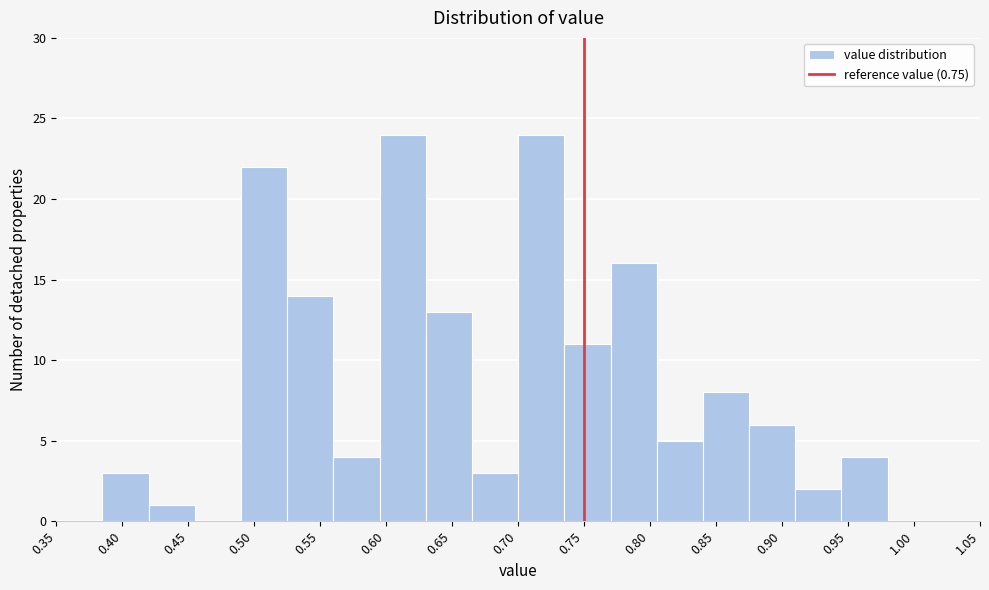

Reading left to right, list every bar in this chart as the range it spans on the x-axis followed by its height. The values are not printed on the chart, so give them approximately, as read against the axis.

0.350 to 0.385: 0
0.385 to 0.420: 3
0.420 to 0.455: 1
0.455 to 0.490: 0
0.490 to 0.525: 22
0.525 to 0.560: 14
0.560 to 0.595: 4
0.595 to 0.630: 24
0.630 to 0.665: 13
0.665 to 0.700: 3
0.700 to 0.735: 24
0.735 to 0.770: 11
0.770 to 0.805: 16
0.805 to 0.840: 5
0.840 to 0.875: 8
0.875 to 0.910: 6
0.910 to 0.945: 2
0.945 to 0.980: 4
0.980 to 1.015: 0
1.015 to 1.050: 0